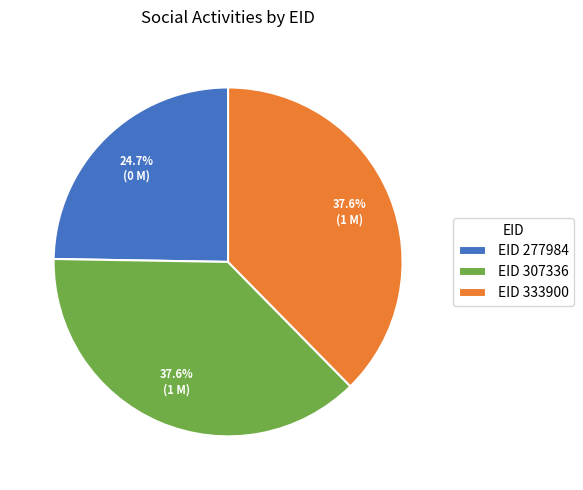

Which category has the smallest portion of the pie?

EID 277984